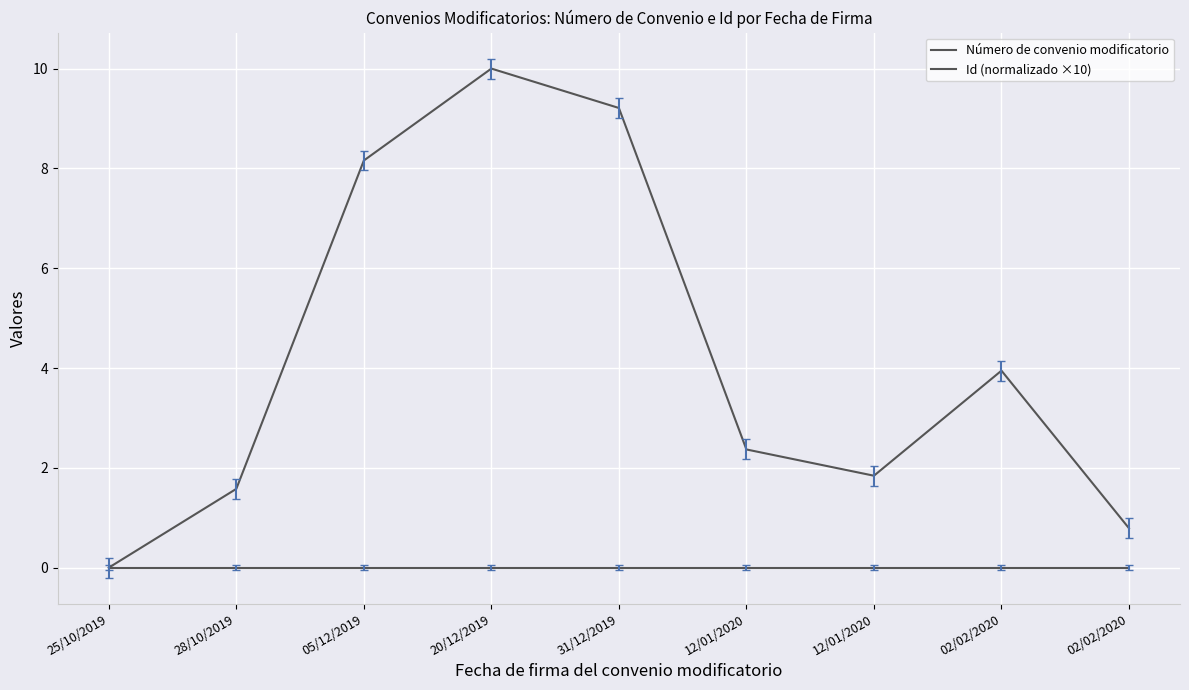

What is the difference between the highest and lowest values at 02/02/2020?

3.9